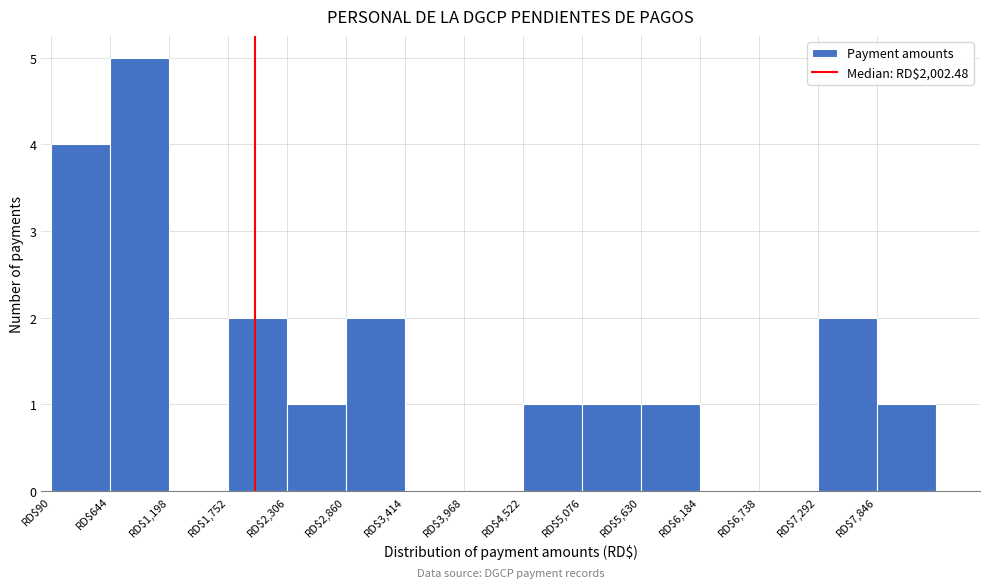

Over which range of the x-axis is the bar tallest?

600 to 1200